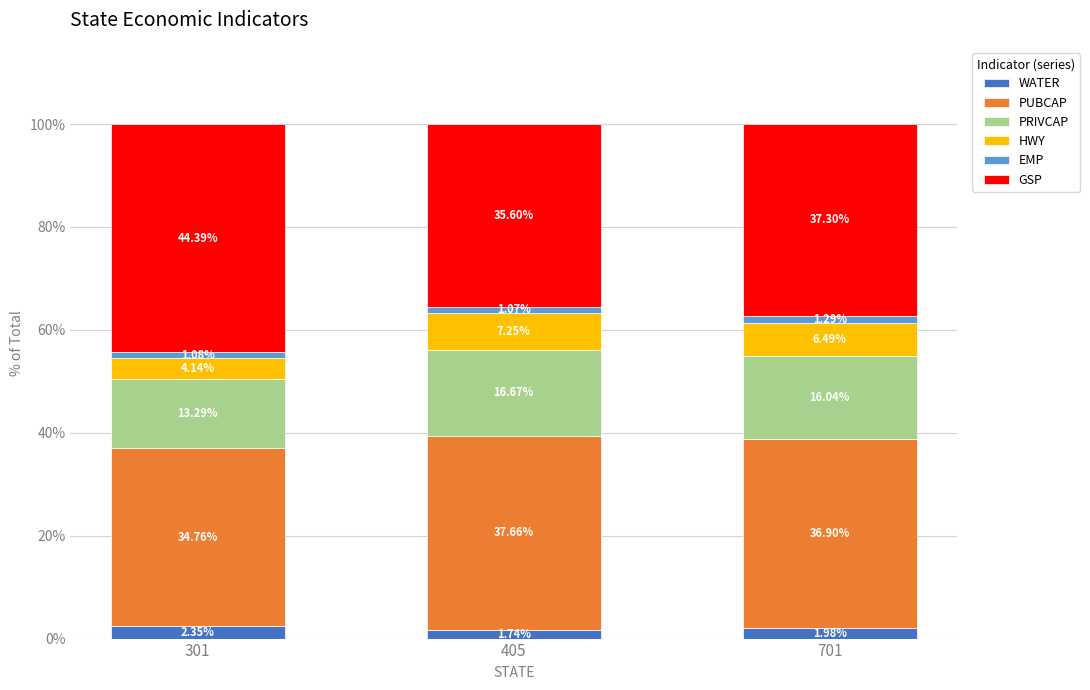

Does the chart contain stacked bars?

Yes